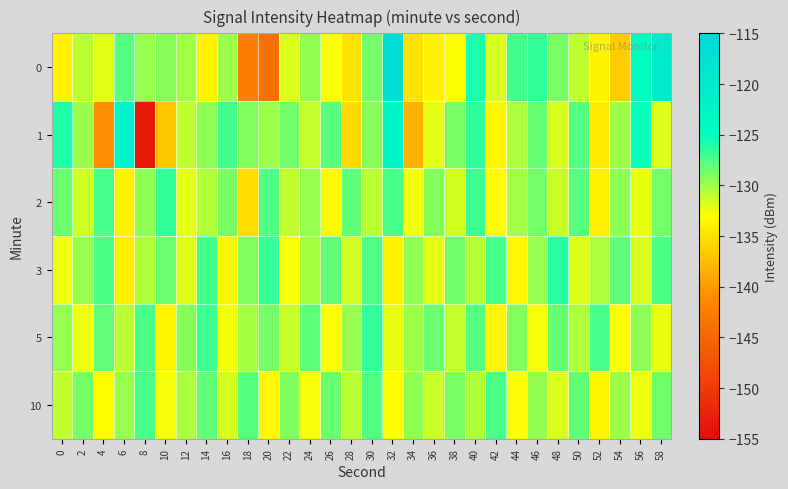

Which series changed the most between 34 and 36?

1